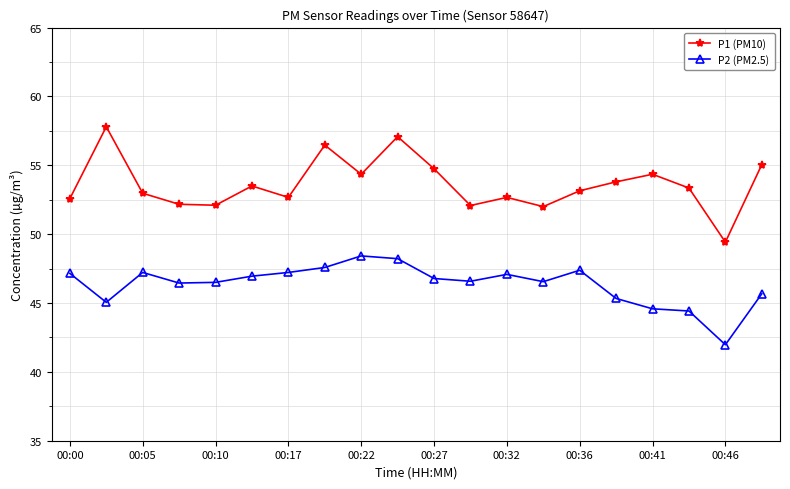

Which series has the largest total across all categories?

P1 (PM10)